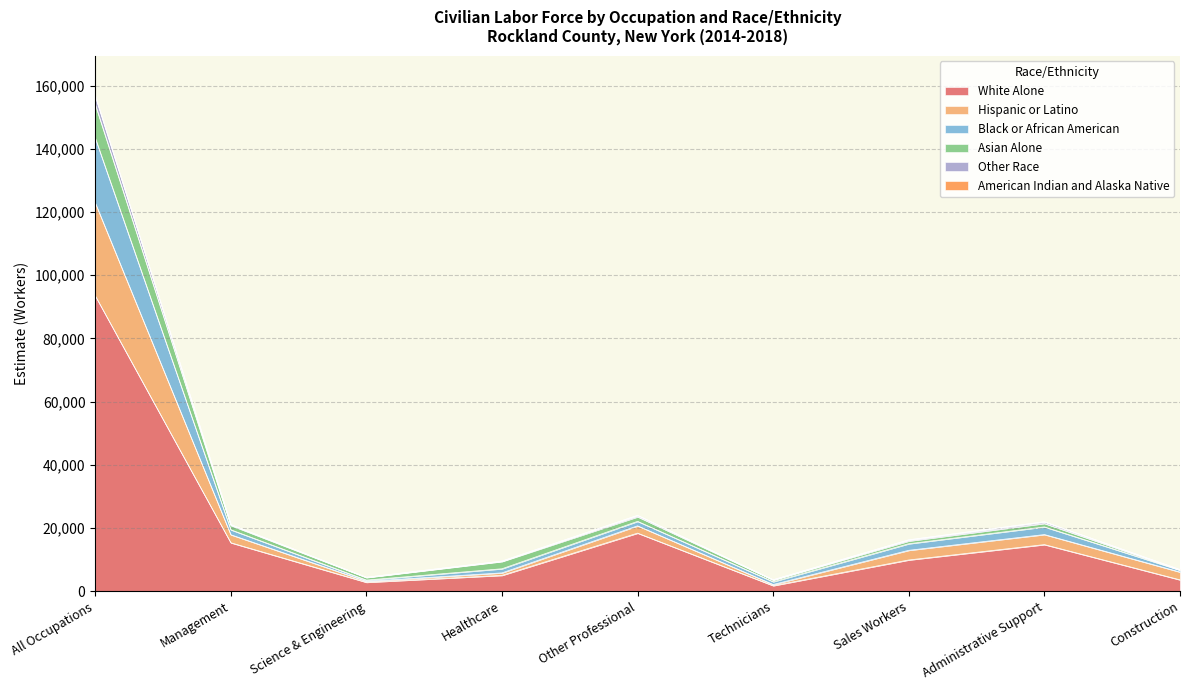

How many lines are shown in the chart?

6